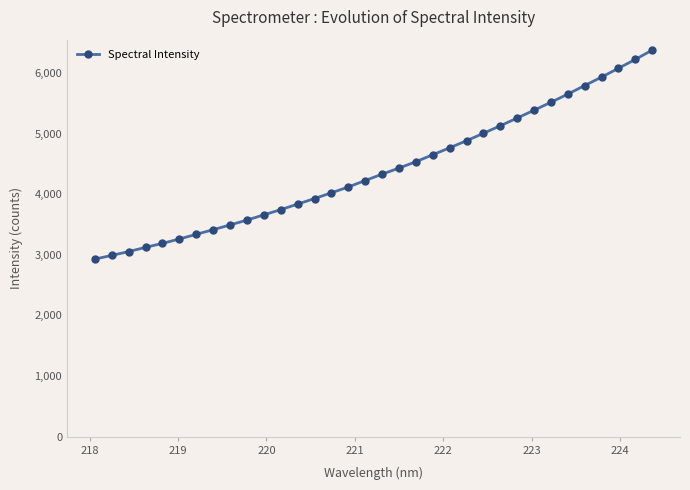

What is the maximum value shown in the chart?

6375.1